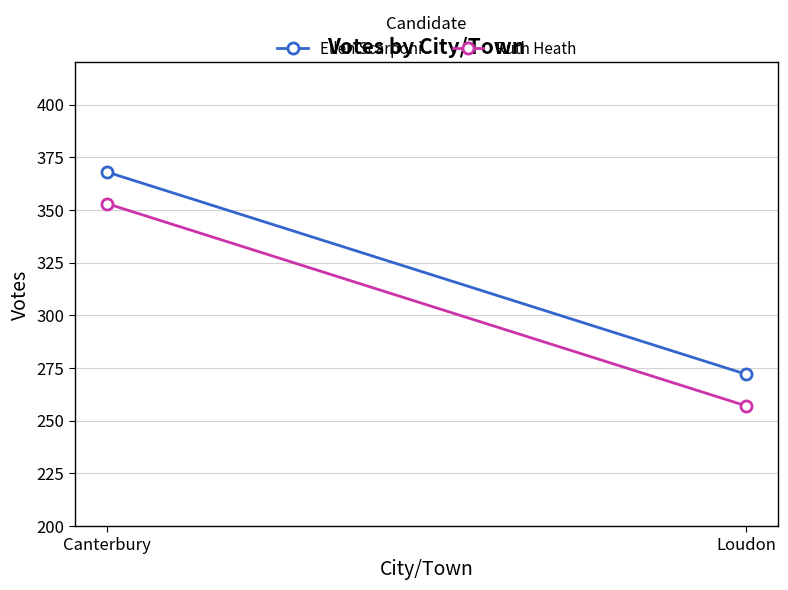

What are all the series names shown in the legend?

Ellen Scarponi, Ruth Heath